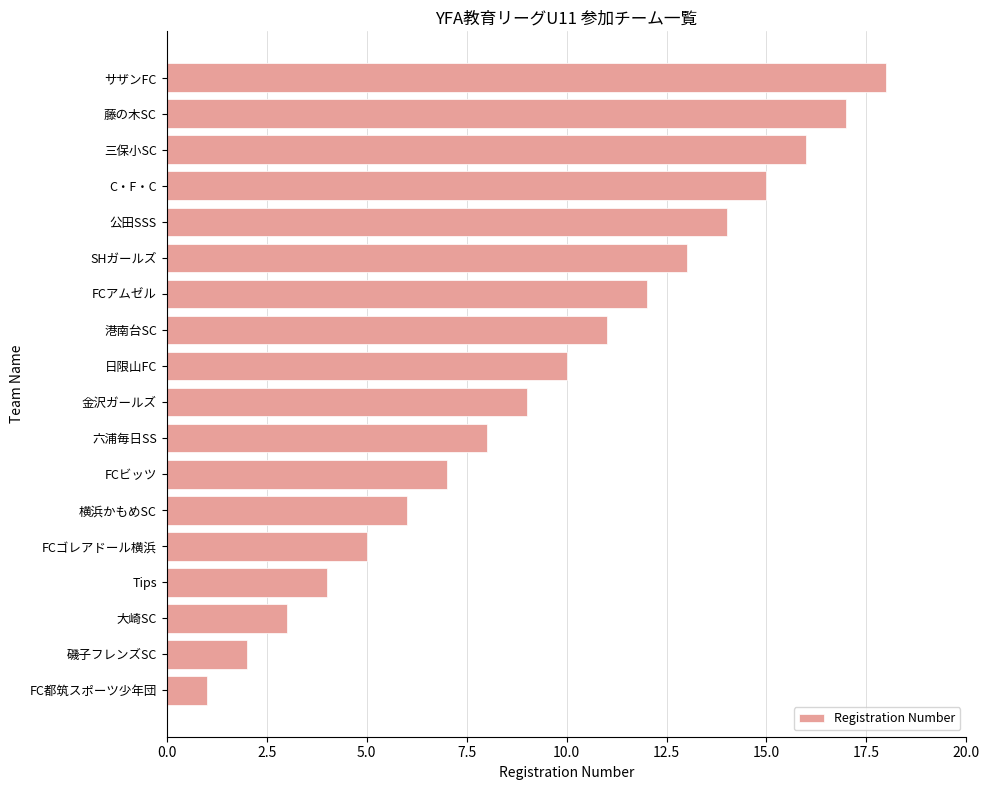

How many bars are there in total?

18